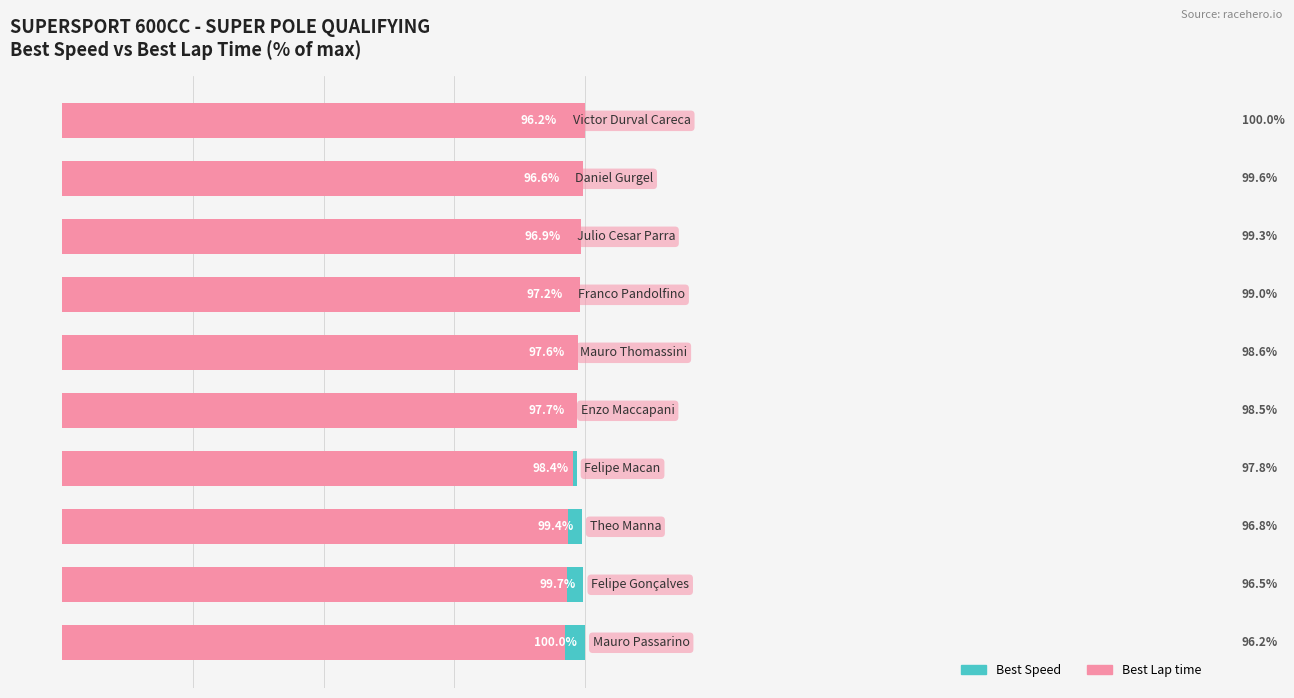

Reading right to left, extract all data points from this chart.

Best Speed: 9=96.2	8=96.6	7=96.9	6=97.2	5=97.6	4=97.7	3=98.4	2=99.4	1=99.7	0=100.0
Best Lap time: 9=100.0	8=99.6	7=99.3	6=99.0	5=98.6	4=98.5	3=97.8	2=96.8	1=96.5	0=96.2